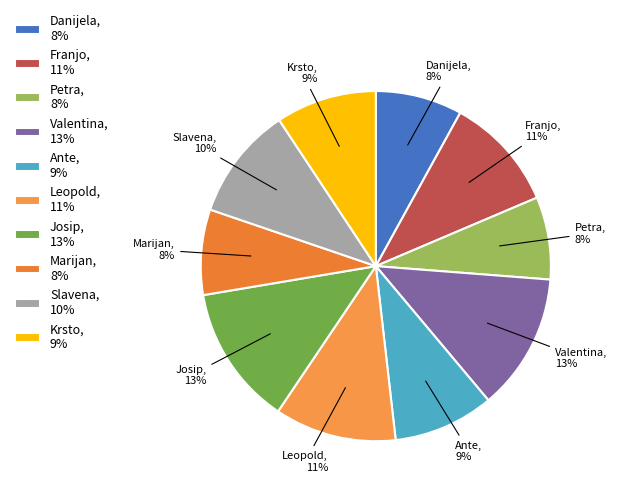

To the nearest percent, what is the difference between the largest and smallest slice percentages?

5%